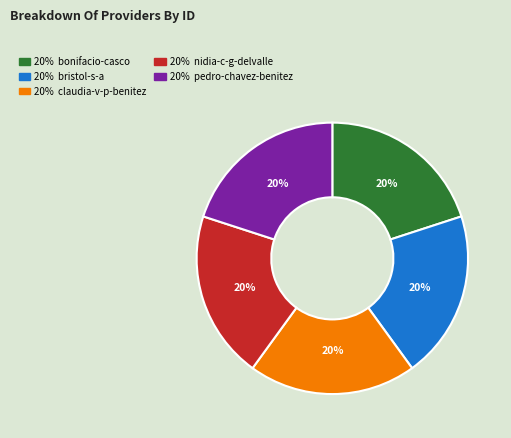

To the nearest percent, what is the average slice percentage?

20%